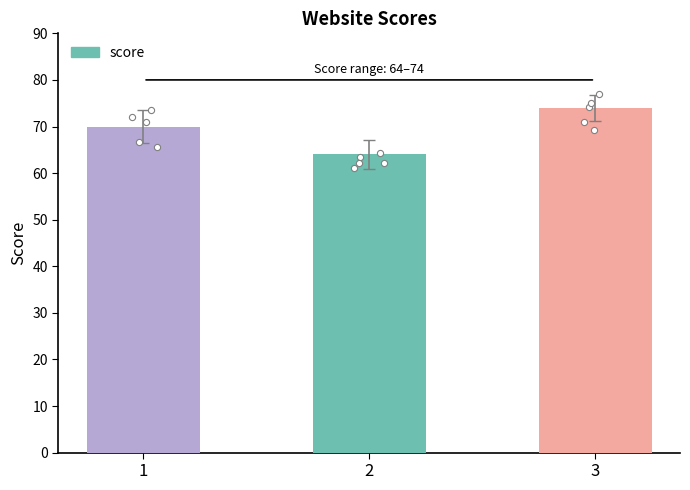

What is the ratio of the value at 1 to the value at 2?

1.1